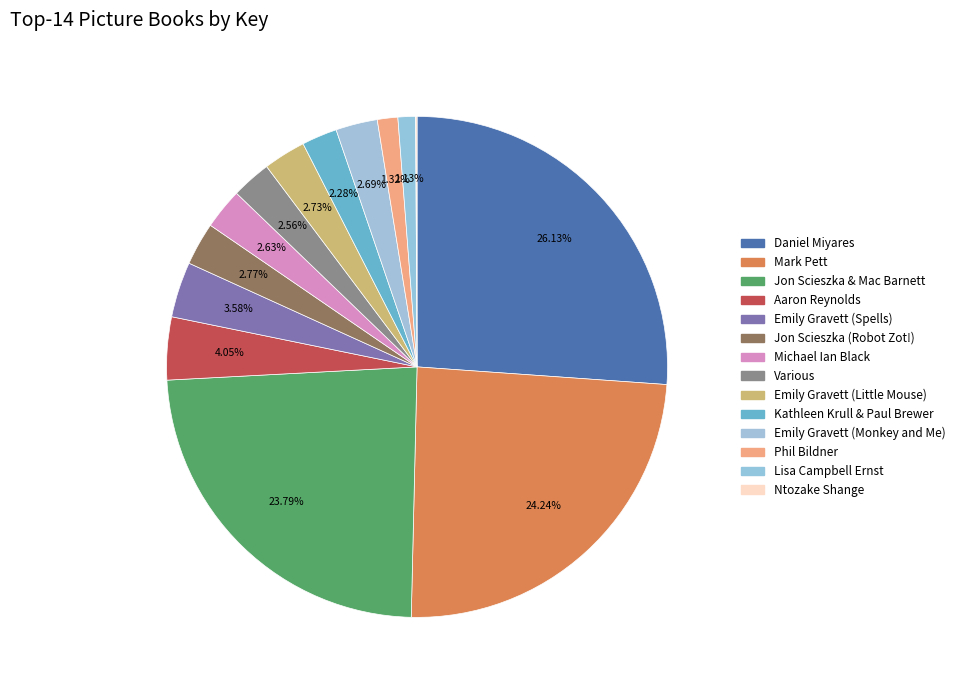

Combined, what portion of the pie is Various and Kathleen Krull & Paul Brewer?

4.8%